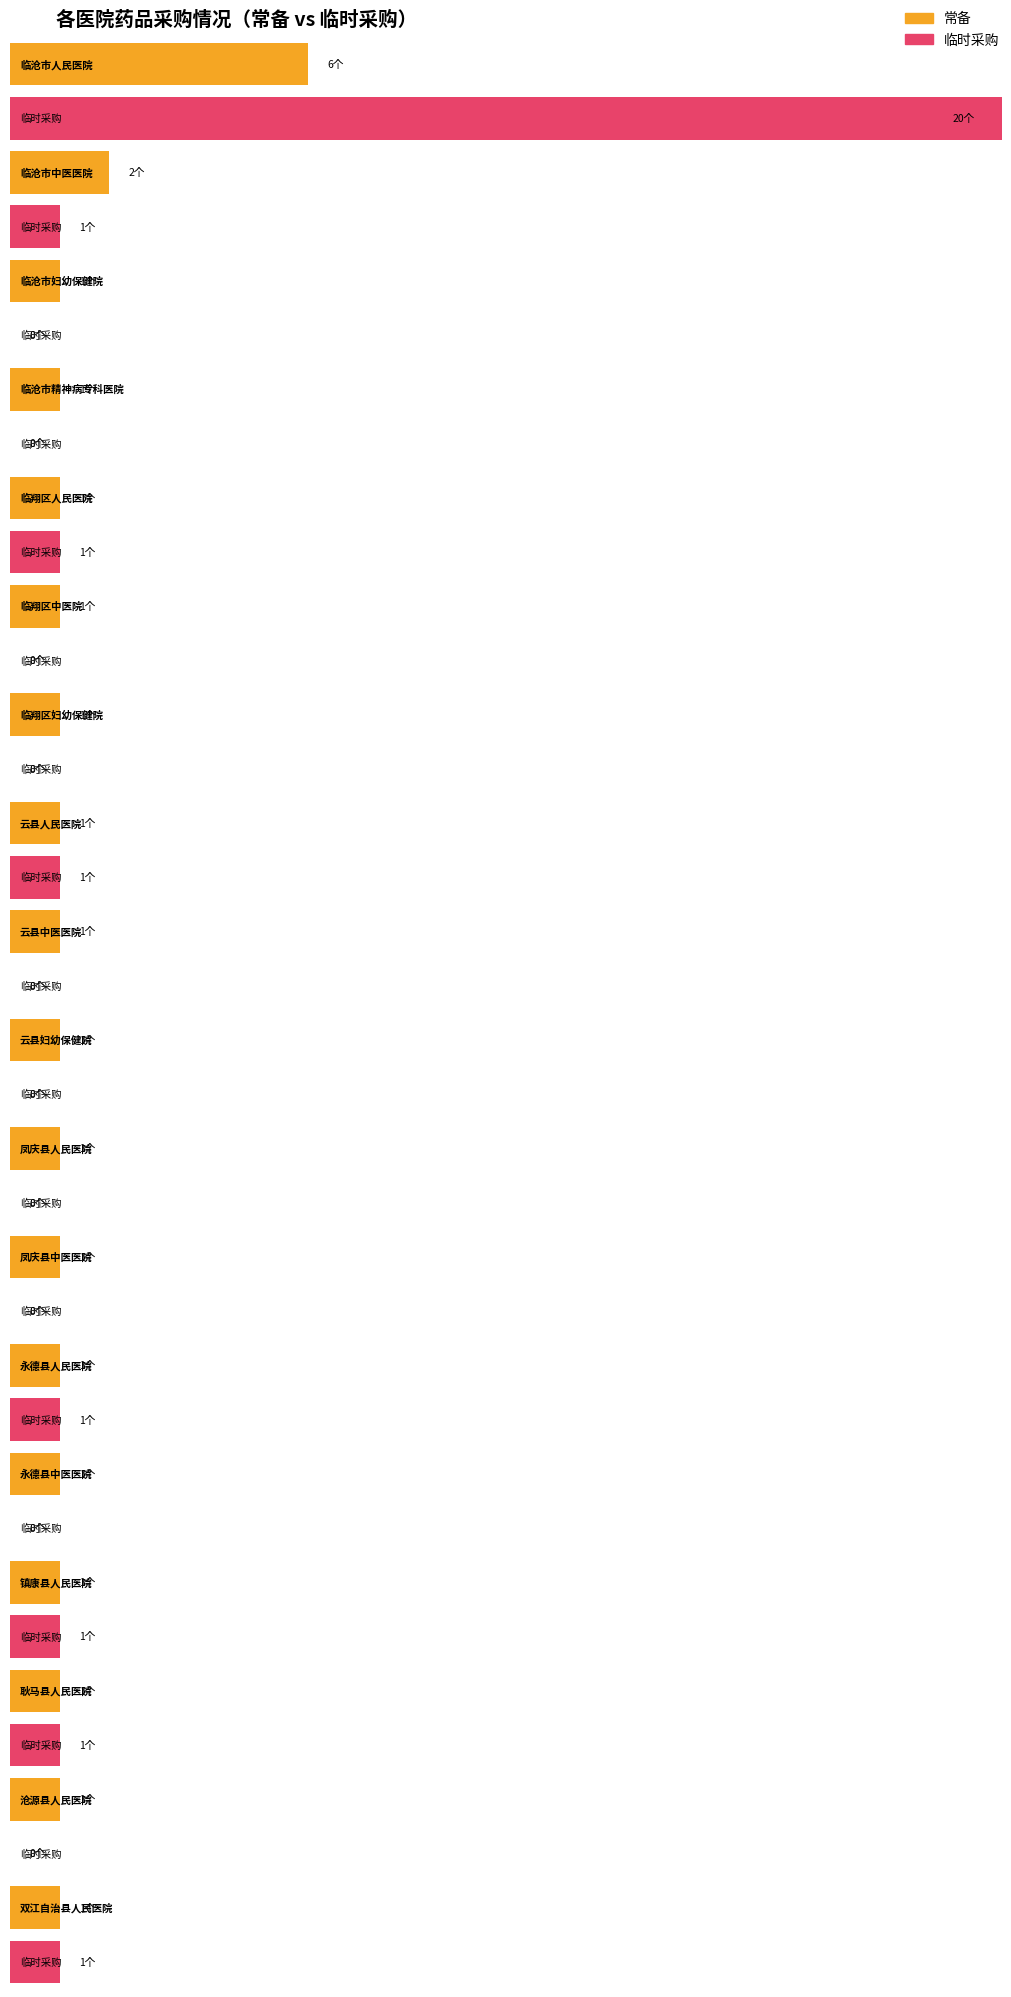

How many bars are there in total?

36